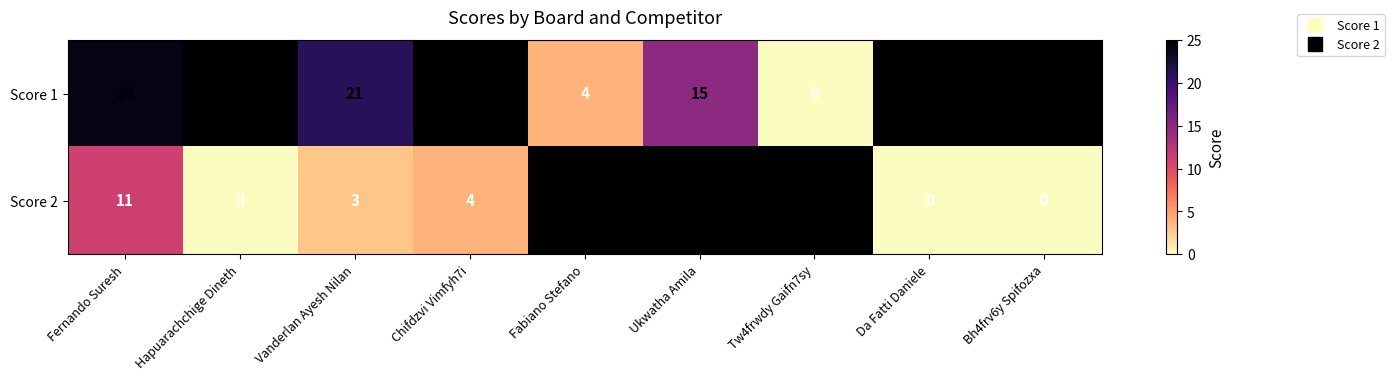

At Hapuarachchige Dineth, list the series in order from largest to smallest.

Score 1, Score 2